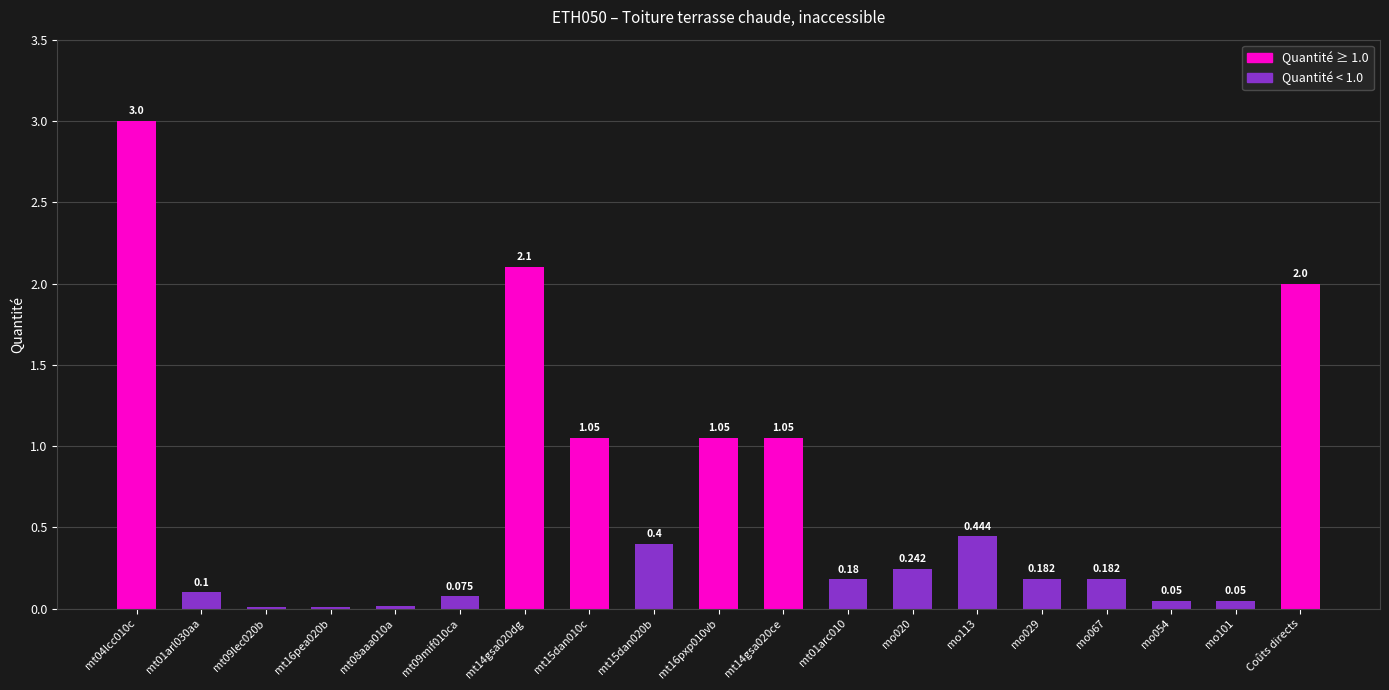

Count the number of data series in this chart.

1